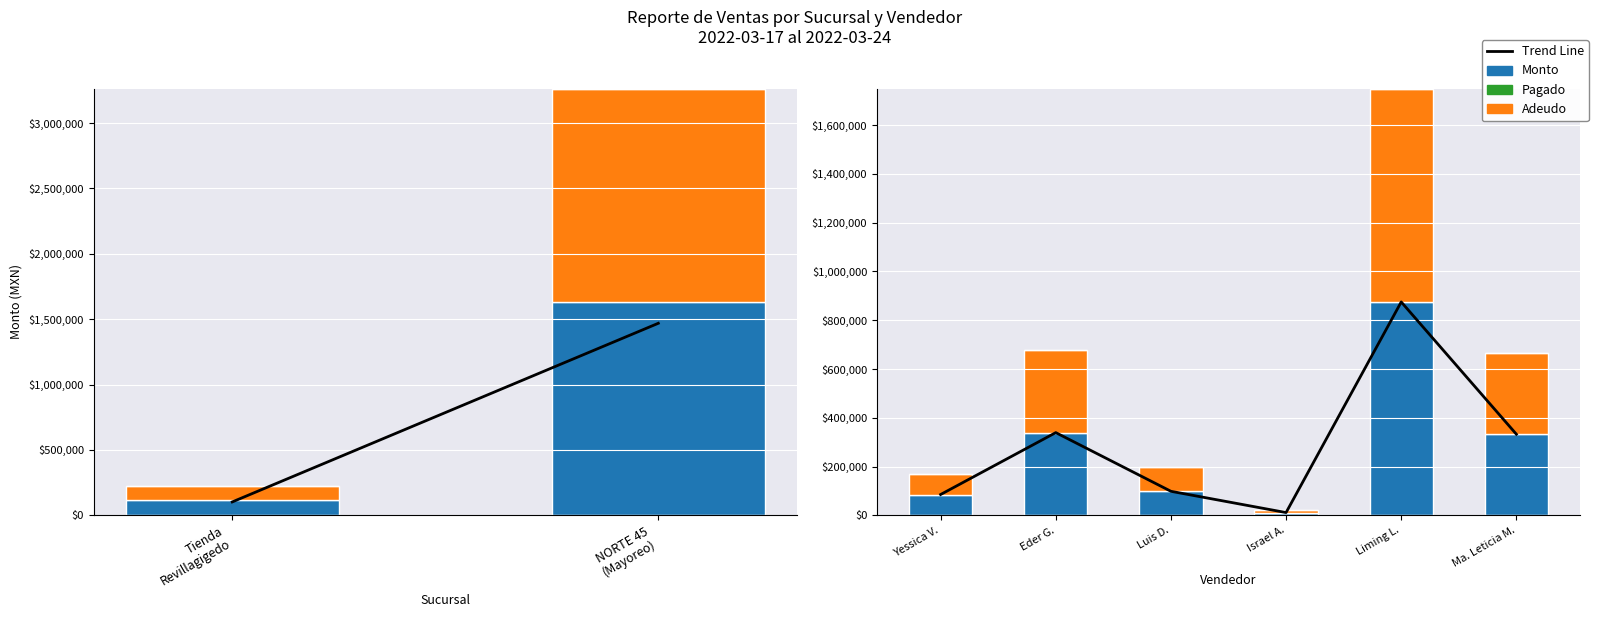

At Luis D., list the series in order from smallest to largest.

Pagado, Trend Line, Monto, Adeudo